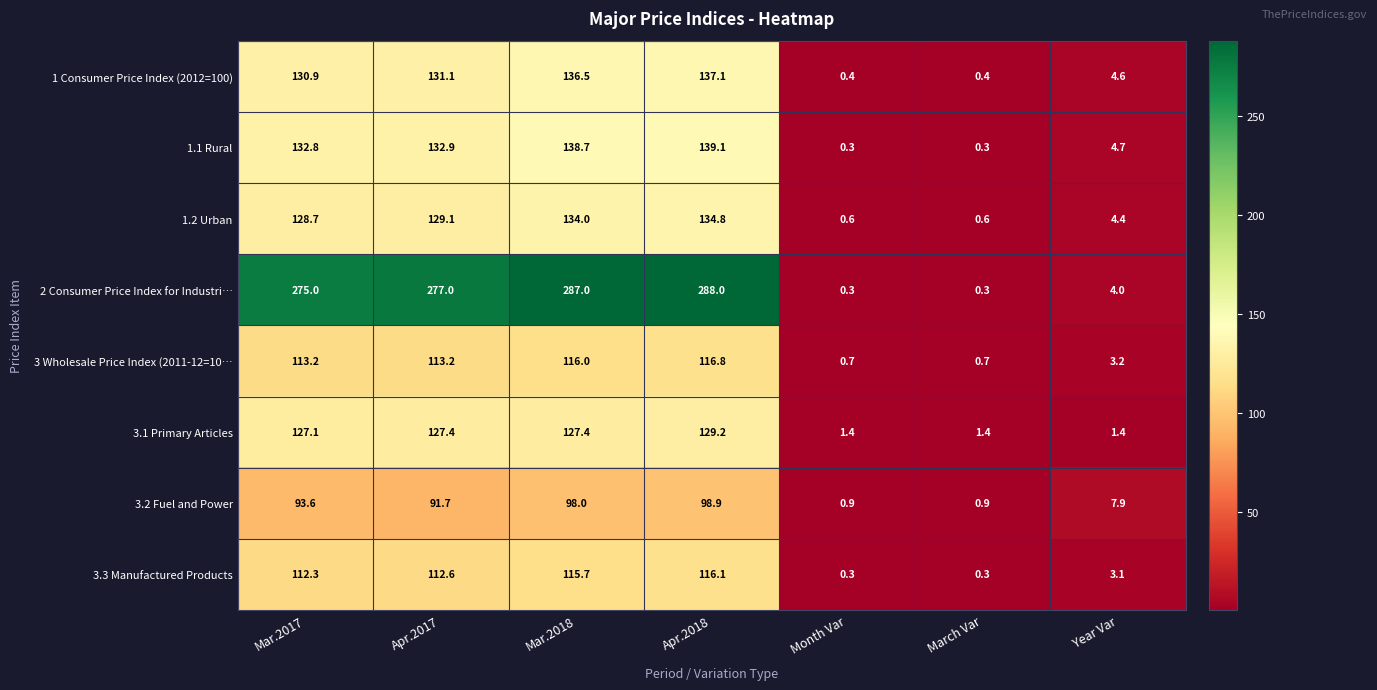

Which series has the widest spread of values?

2 Consumer Price Index for Industri…